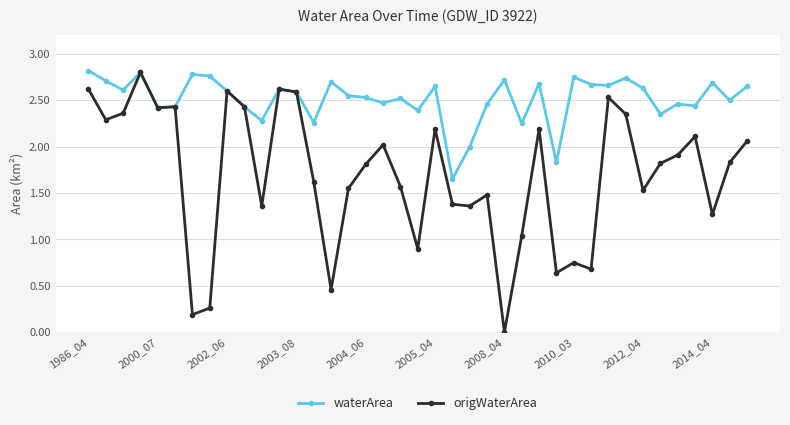

Rank the series by their average value, from lowest to highest.

origWaterArea, waterArea